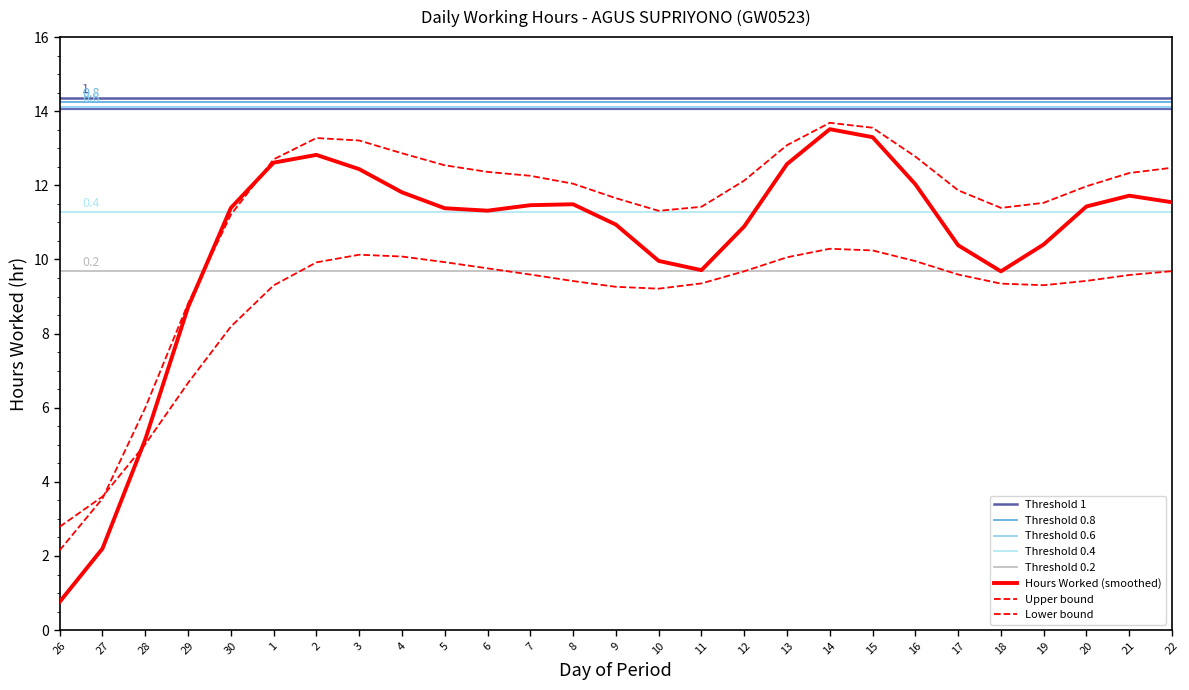

Which category has the lowest value across all series?

26